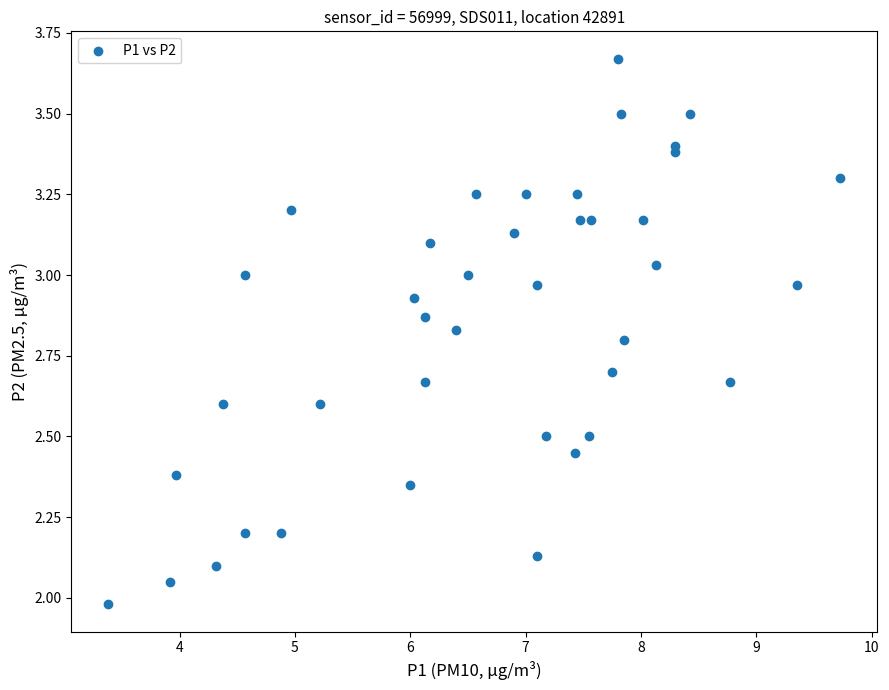

What is the range of Y values (max minus min)?

1.7